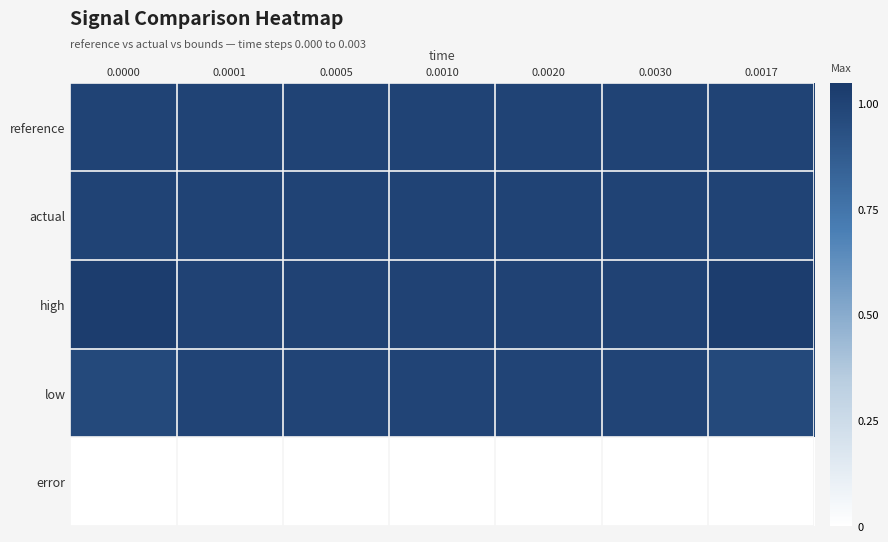

Which series has the largest range (max minus min)?

high